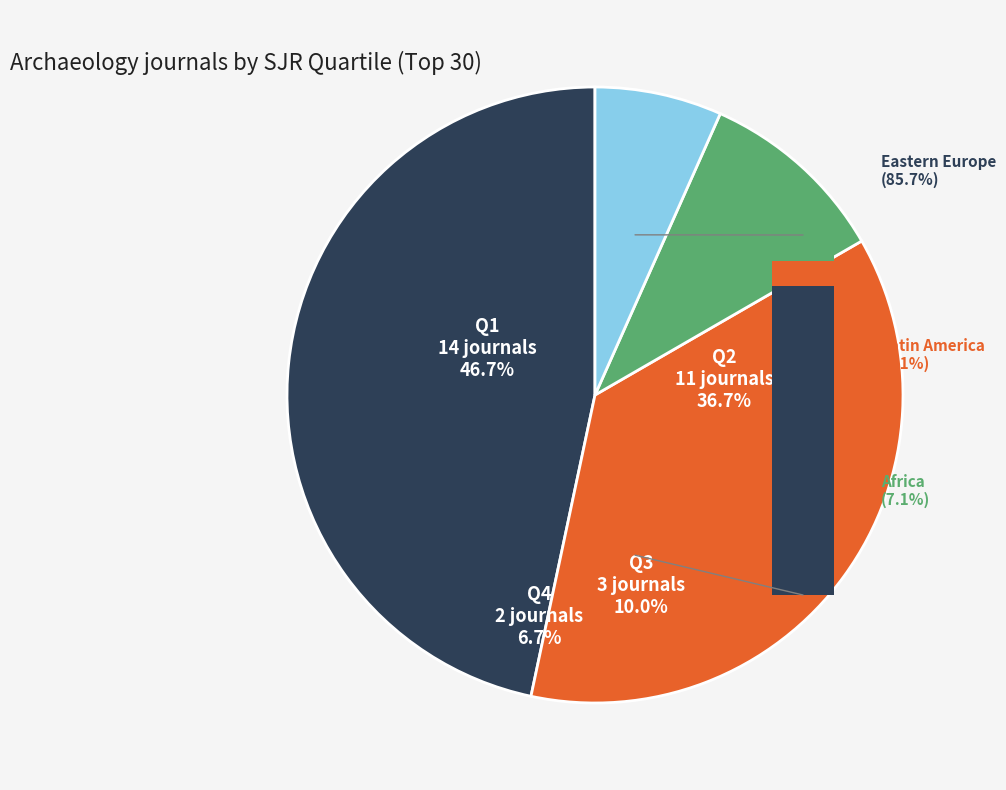

Is there any slice that represents more than half of the pie?

No